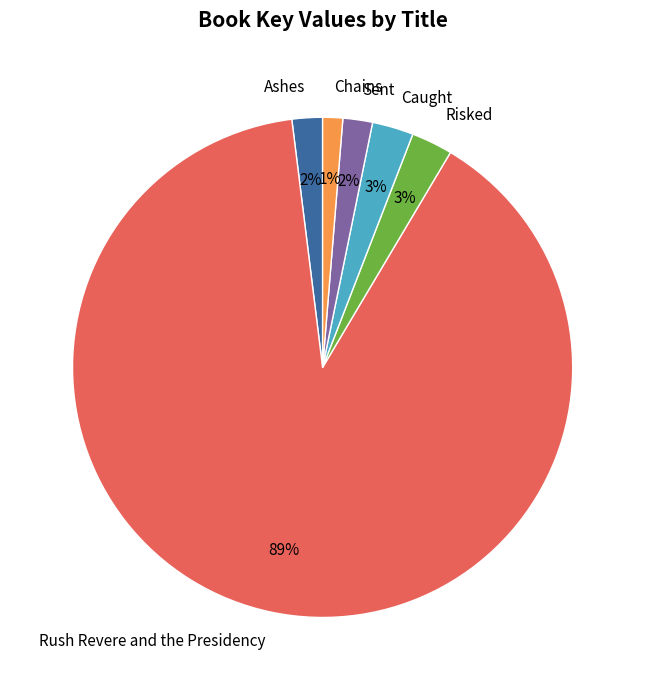

Does Rush Revere and the Presidency account for over 50% of the chart?

Yes